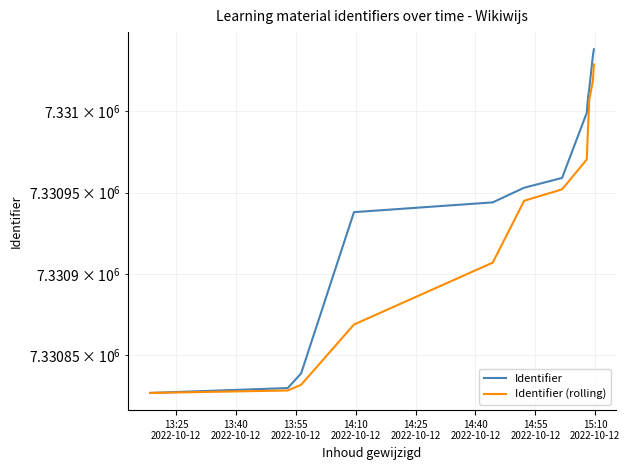

What is the sum of all Identifier (rolling) values?

87971173.8